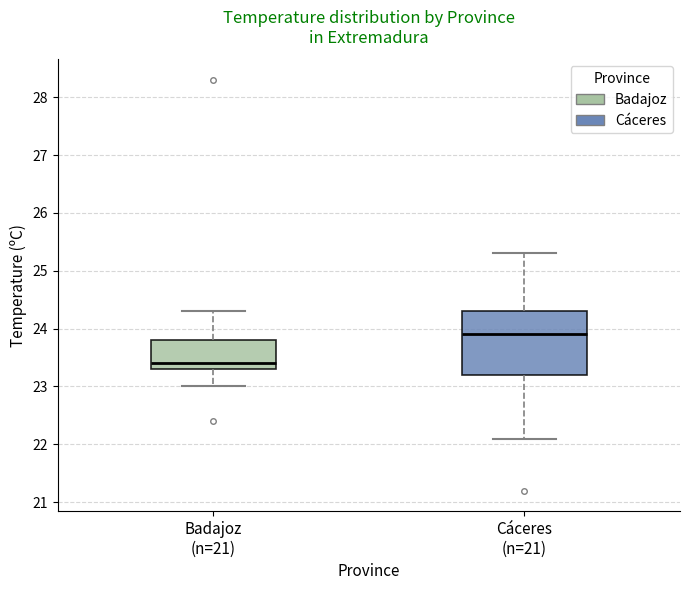

Reading left to right, transcribe this box plot: for each box, give where its median line is, the range the box spans, and where its two whiskers end, as read against the y-axis. The values are not printed on the chart, so give them approximately, as read against the axis.

Badajoz (n=21): median 23.4, box 23.3 to 23.8, whiskers 23.0 to 24.3
Cáceres (n=21): median 23.9, box 23.2 to 24.3, whiskers 22.1 to 25.3